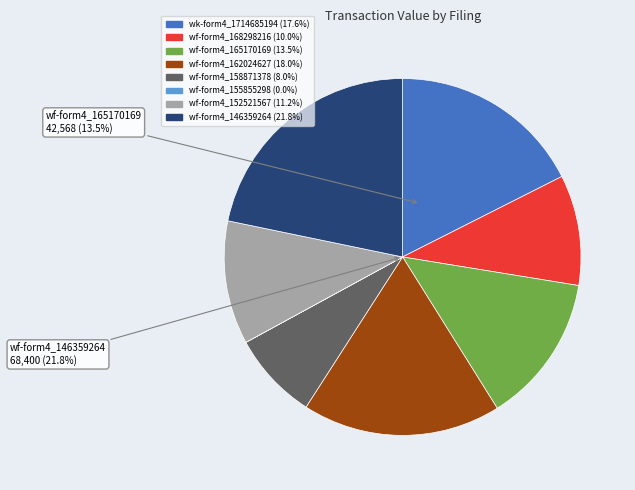

How many slices are in this pie chart?

8